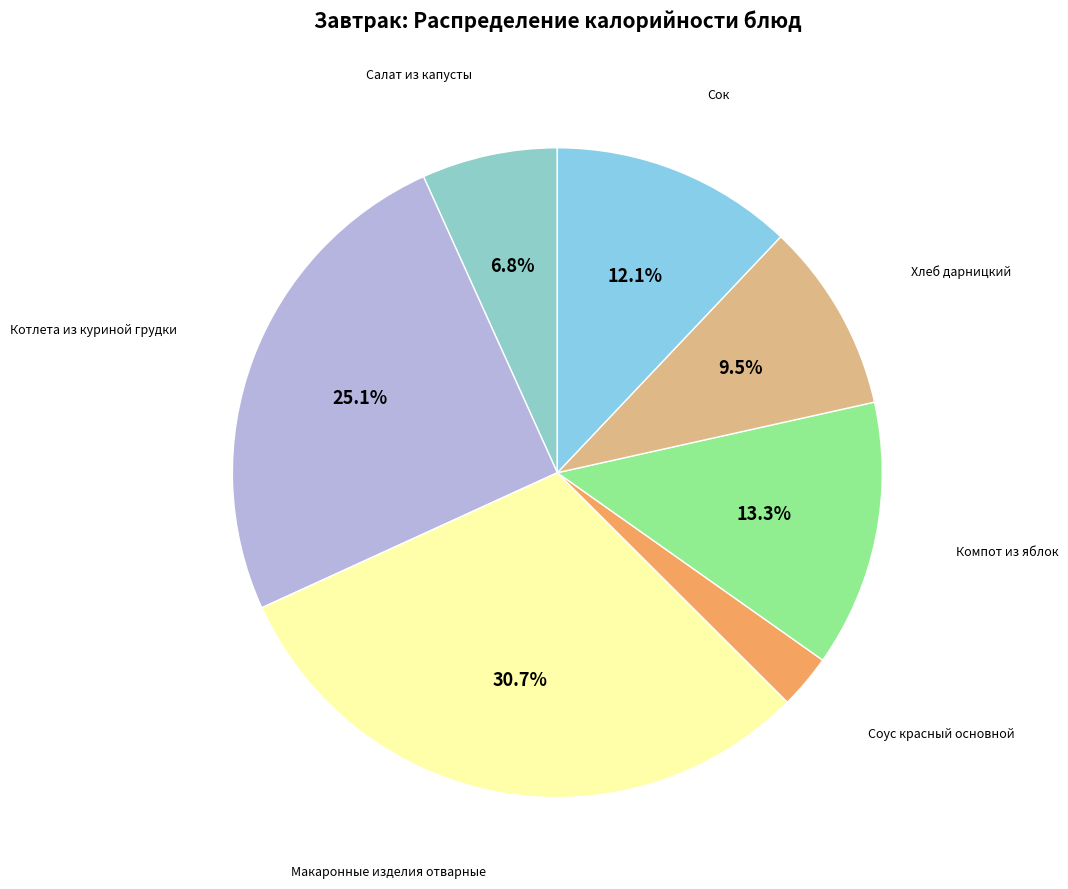

How many slices are in this pie chart?

7